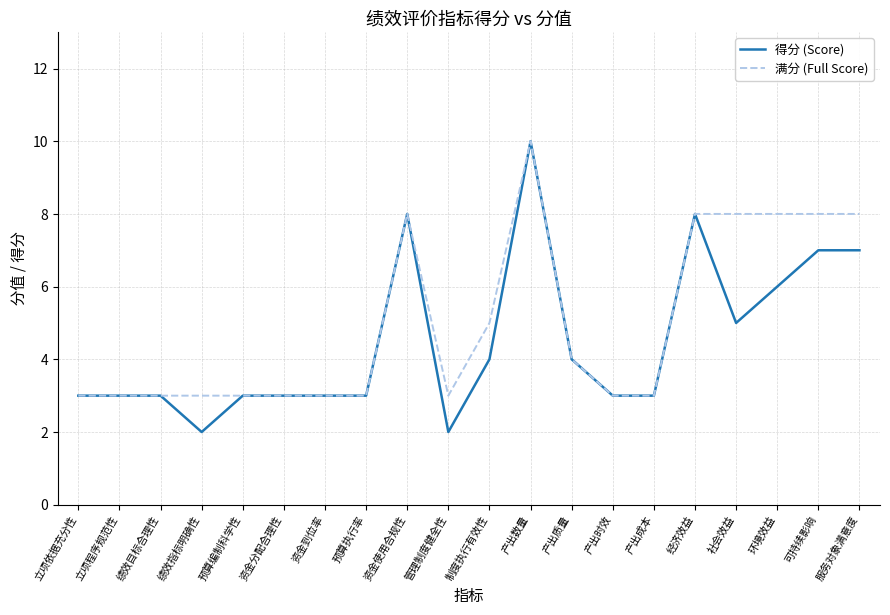

Count the 满分 (Full Score) values in the range 3 to 8.

19